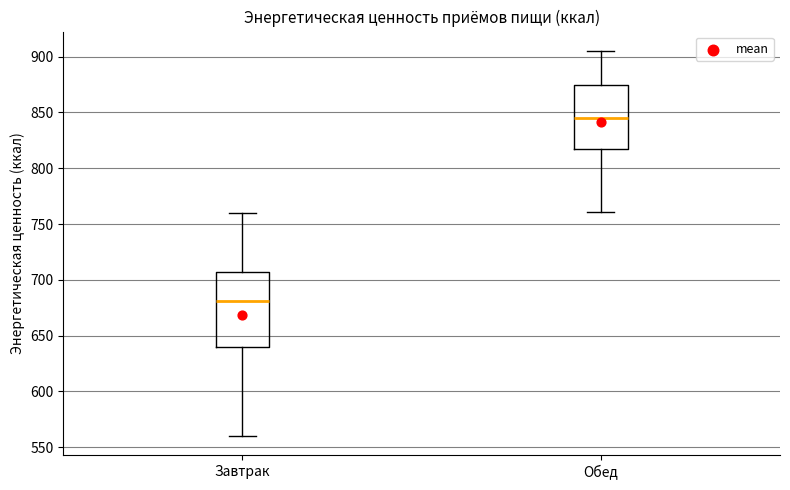

Reading left to right, transcribe this box plot: for each box, give where its median line is, the range the box spans, and where its two whiskers end, as read against the y-axis. The values are not printed on the chart, so give them approximately, as read against the axis.

Завтрак: median 680, box 640 to 705, whiskers 560 to 760
Обед: median 845, box 815 to 875, whiskers 760 to 905